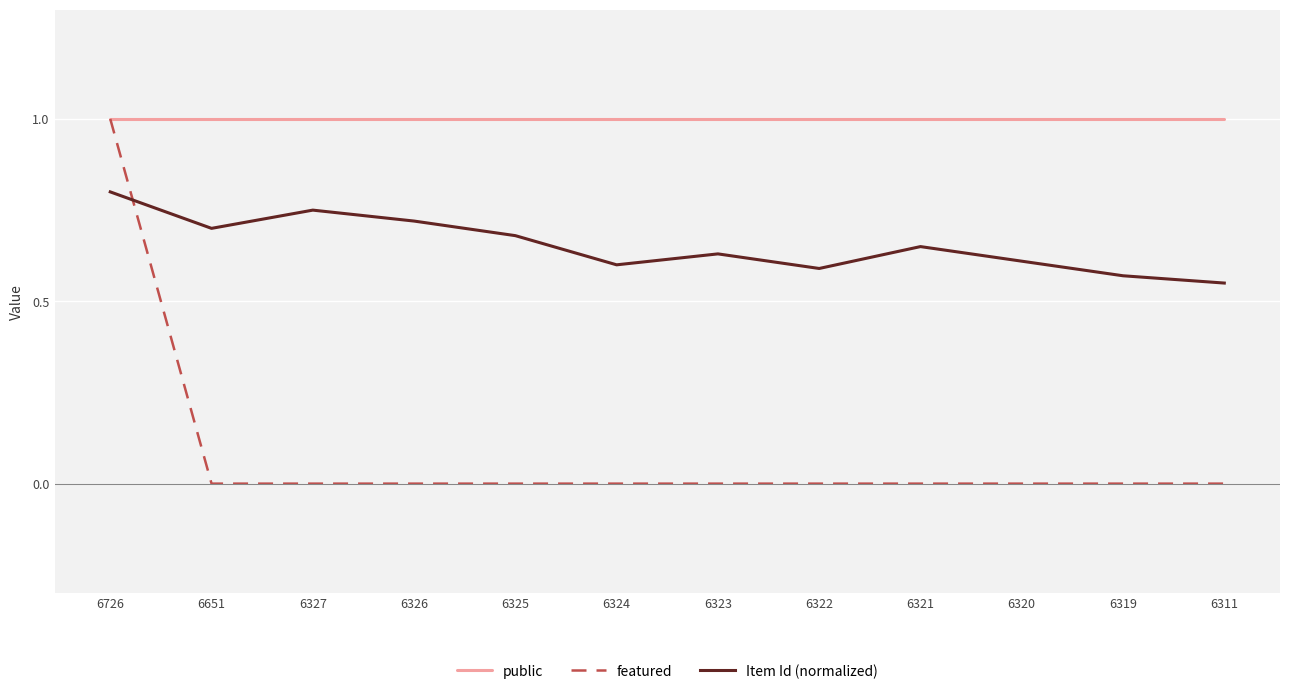

What is the difference between the maximum and second lowest values in the Item Id (normalized) series?

0.2